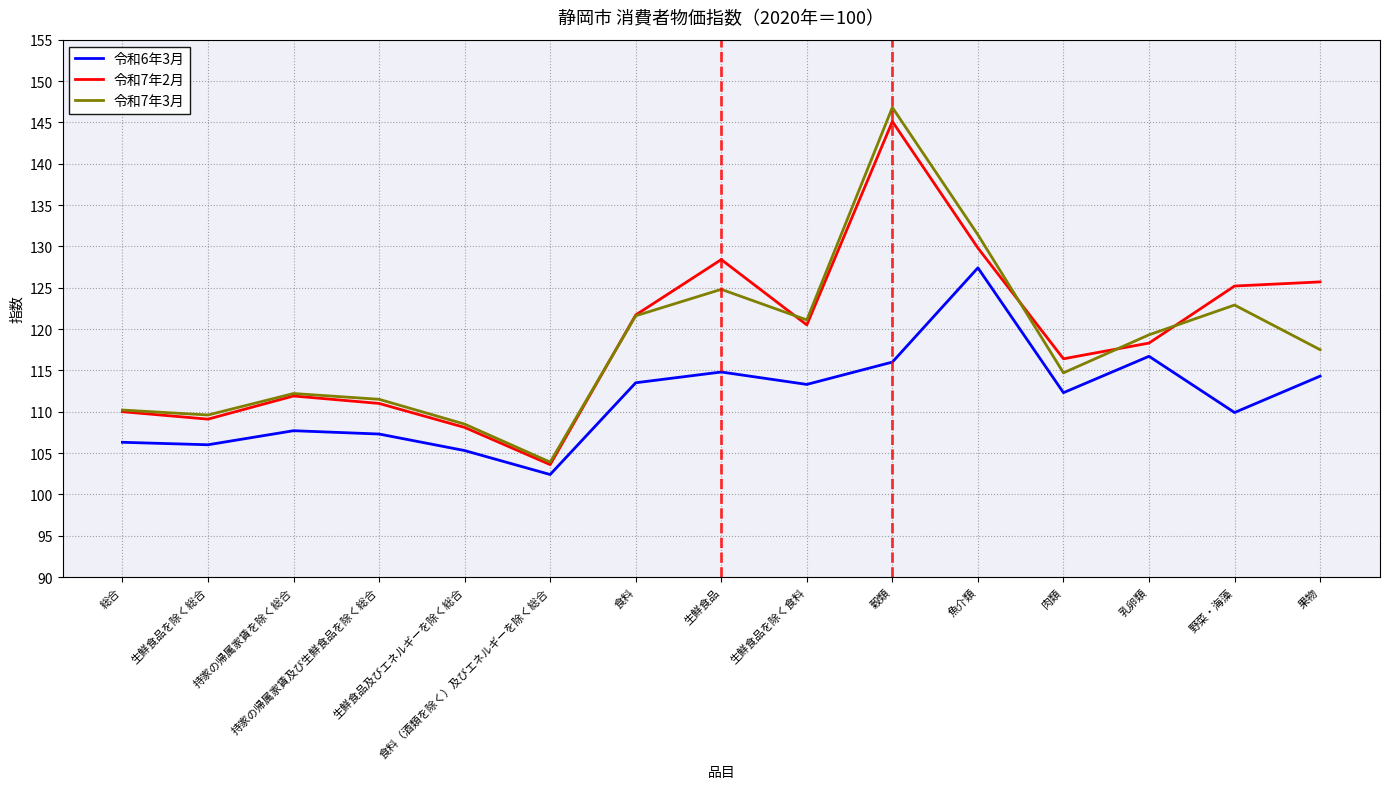

What position from the right is 果物?

1